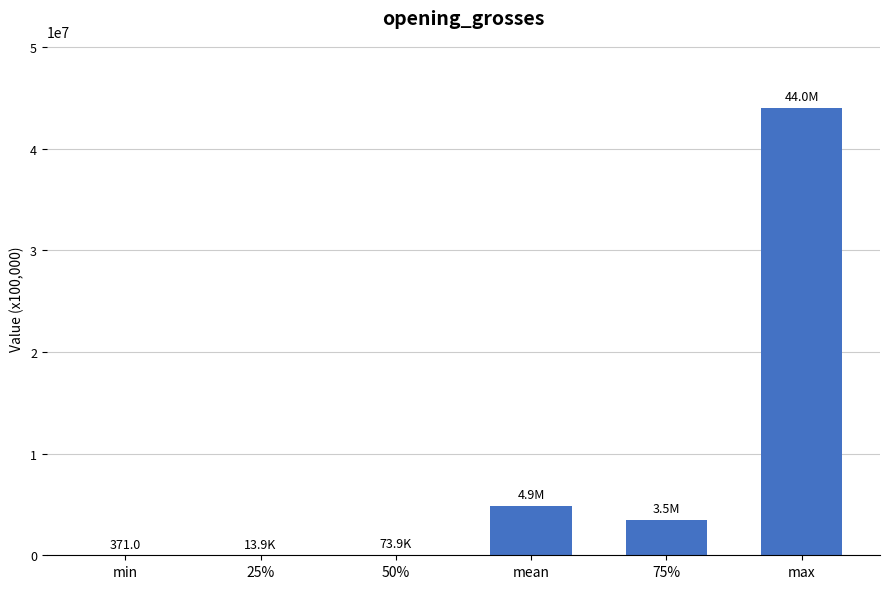

What is the sum of all values?

52483550.3